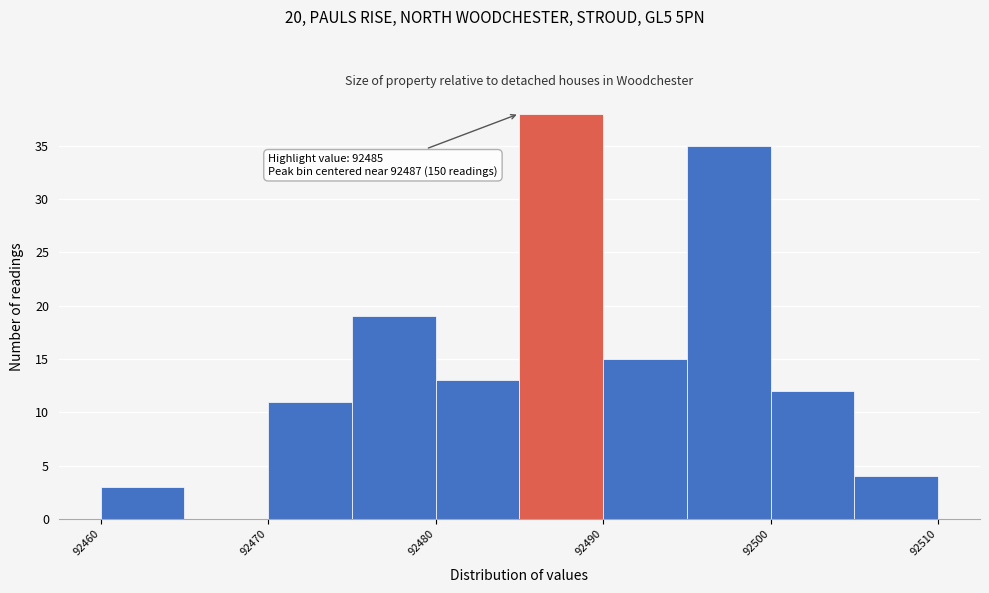

Which range on the x-axis has the tallest bar?

92485 to 92490